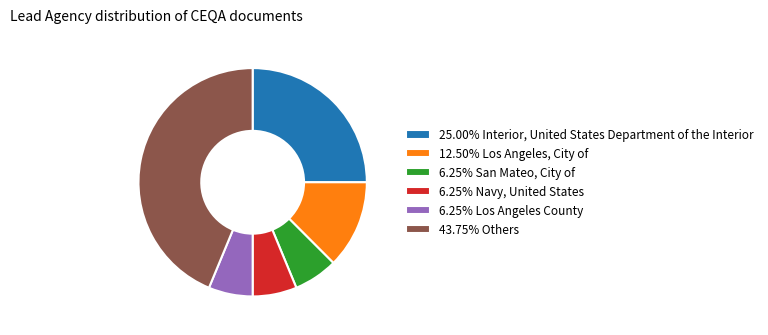

Do 6.25% San Mateo, City of and 6.25% Navy, United States together represent more than half of the pie?

No